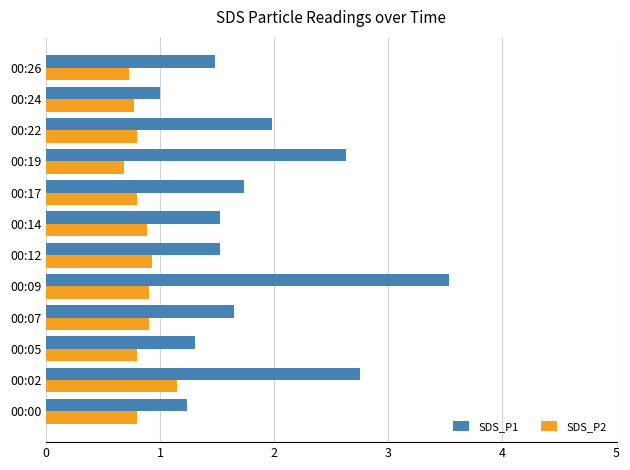

Rank the series by their maximum value, from lowest to highest.

SDS_P2, SDS_P1